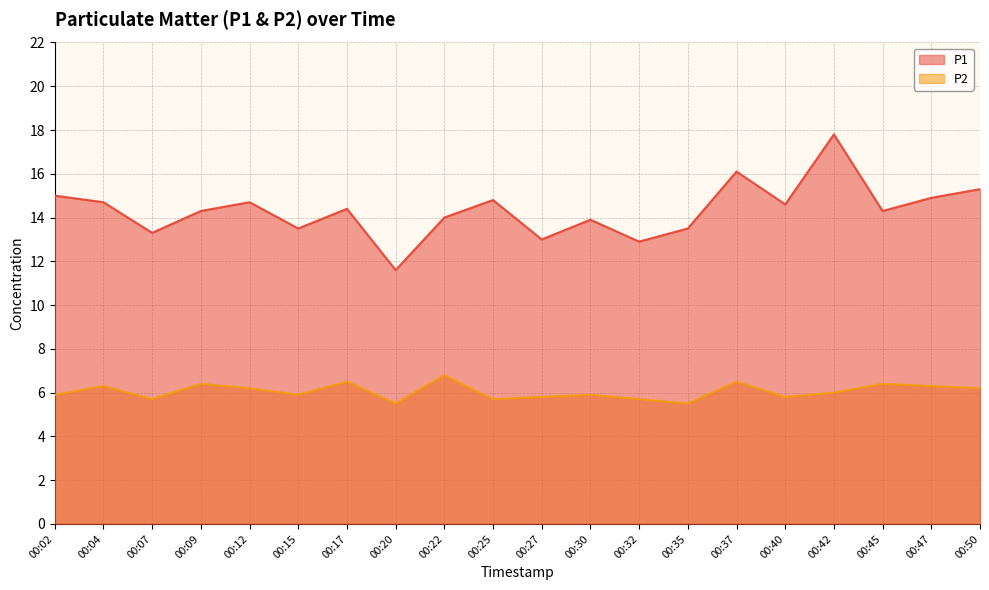

List the series in order of their peak value, lowest first.

P2, P1